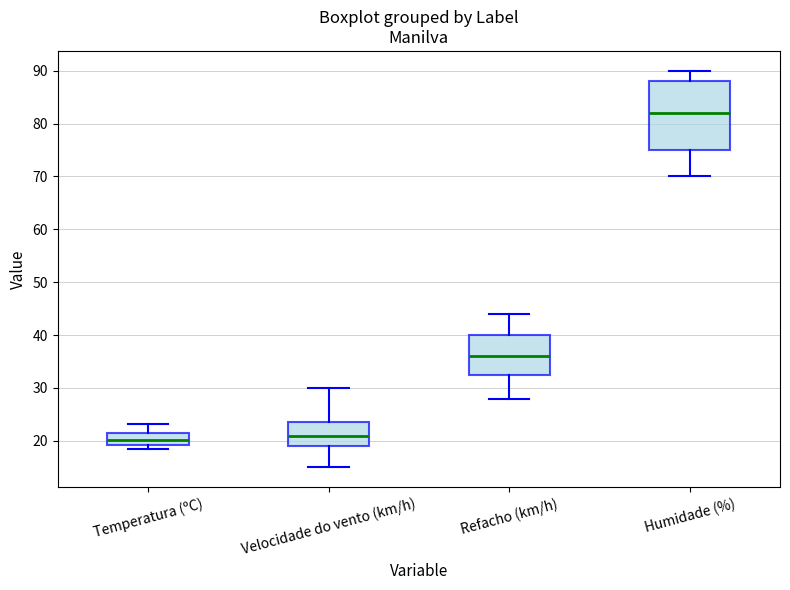

Reading left to right, read every box against the y-axis: the position of its median line, the range the box covers, and the ends of its whiskers. The values are not printed on the chart, so give them approximately, as read against the axis.

Temperatura (ºC): median 20, box 19 to 21, whiskers 19 (just below the box's lower edge) to 23
Velocidade do vento (km/h): median 21, box 19 to 24, whiskers 15 to 30
Refacho (km/h): median 36, box 33 to 40, whiskers 28 to 44
Humidade (%): median 82, box 75 to 88, whiskers 70 to 90